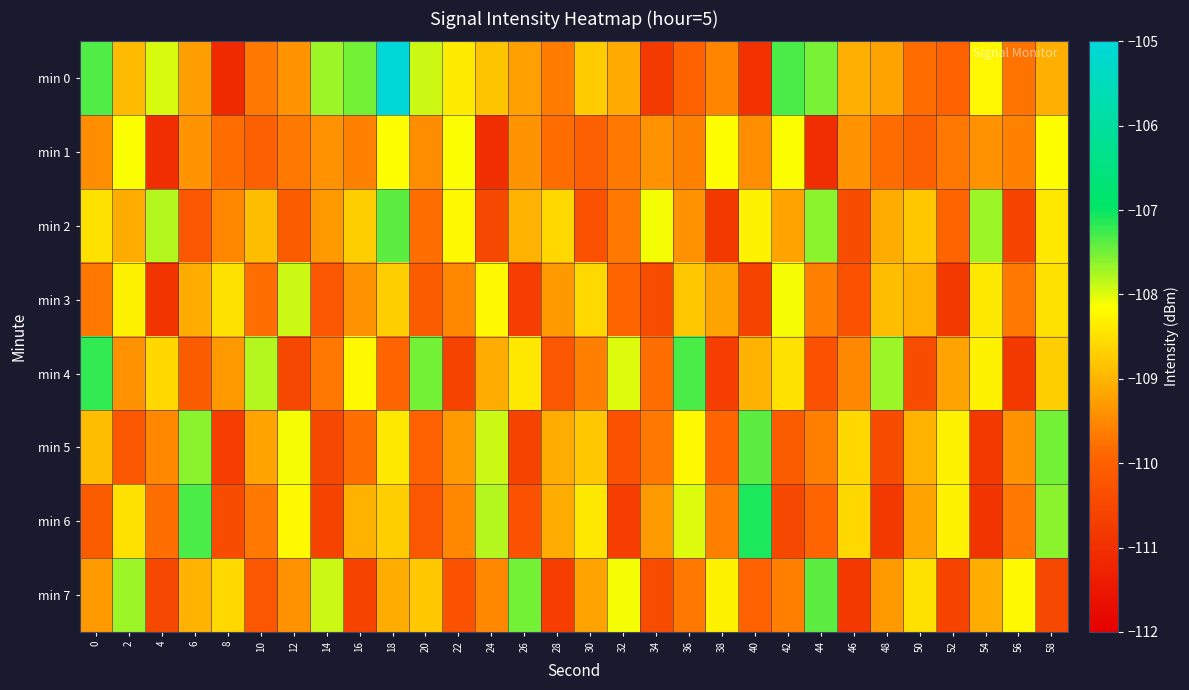

Rank the series at 32 from highest to lowest value.

min 4, min 7, min 0, min 1, min 2, min 3, min 5, min 6